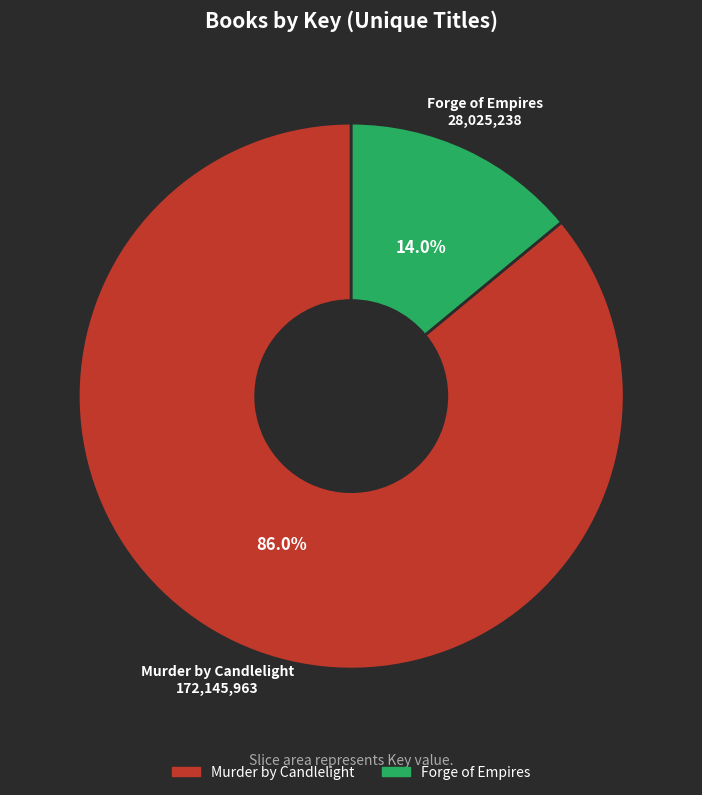

Combined, what portion of the pie is Murder by Candlelight and Forge of Empires?

100.0%